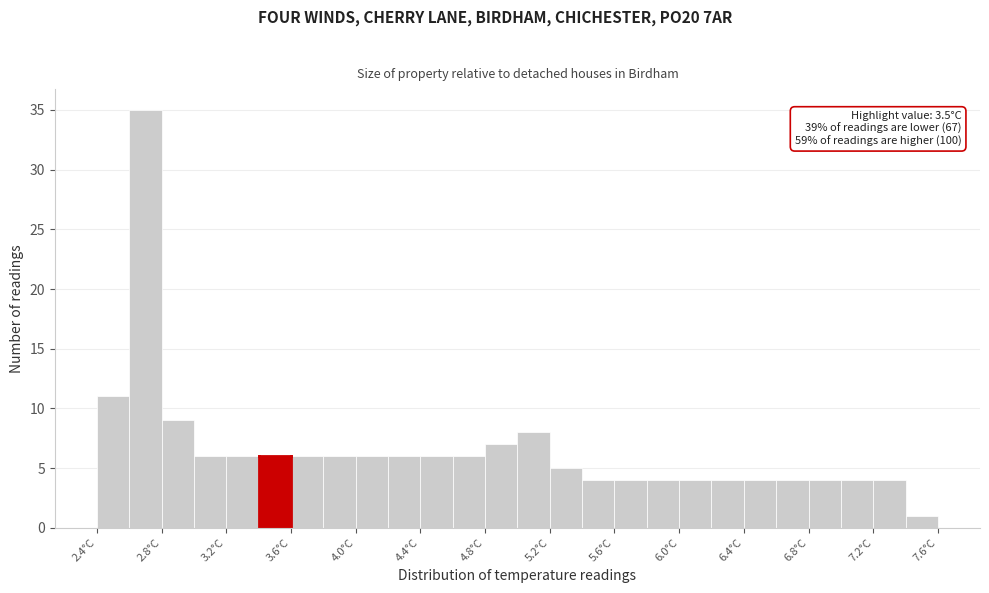

Which range on the x-axis has the tallest bar?

2.6 to 2.8